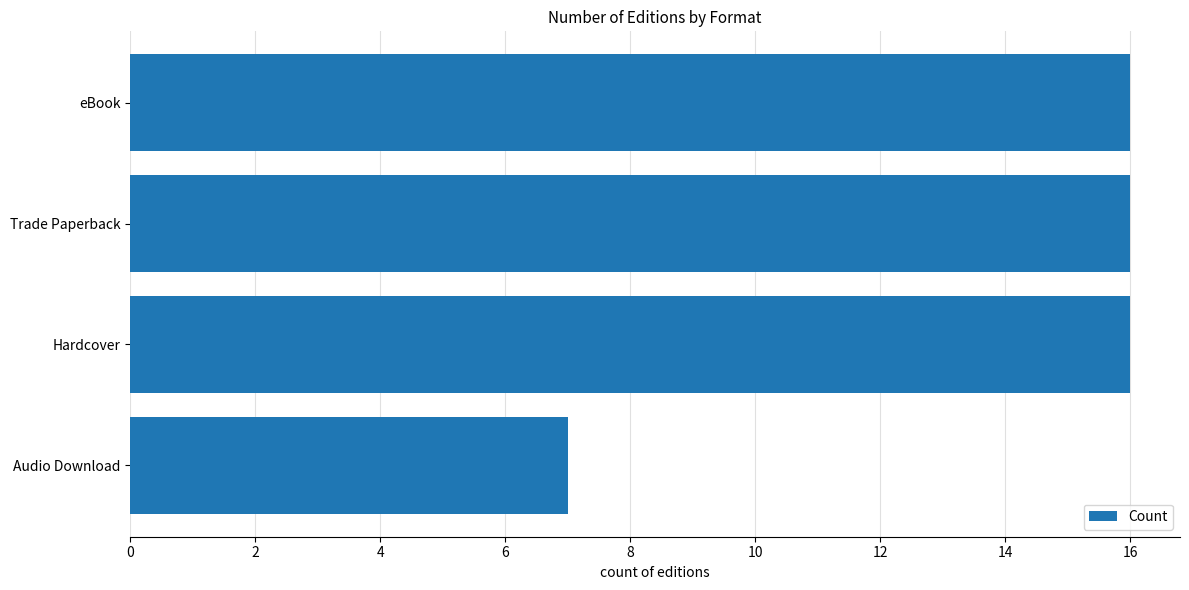

What is the smallest value displayed?

7